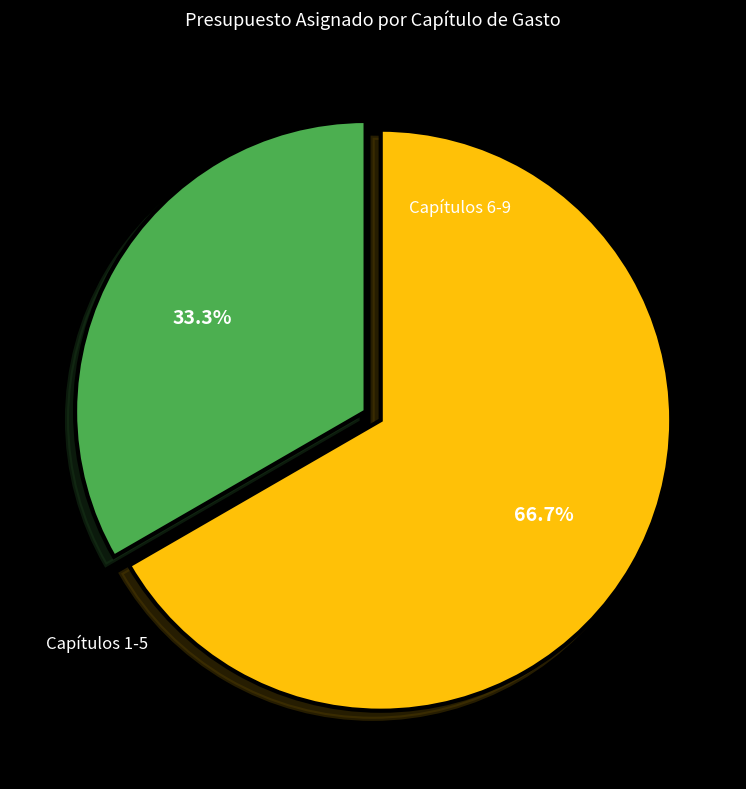

Rank the categories by value from lowest to highest.

Capítulos 1-5, Capítulos 6-9